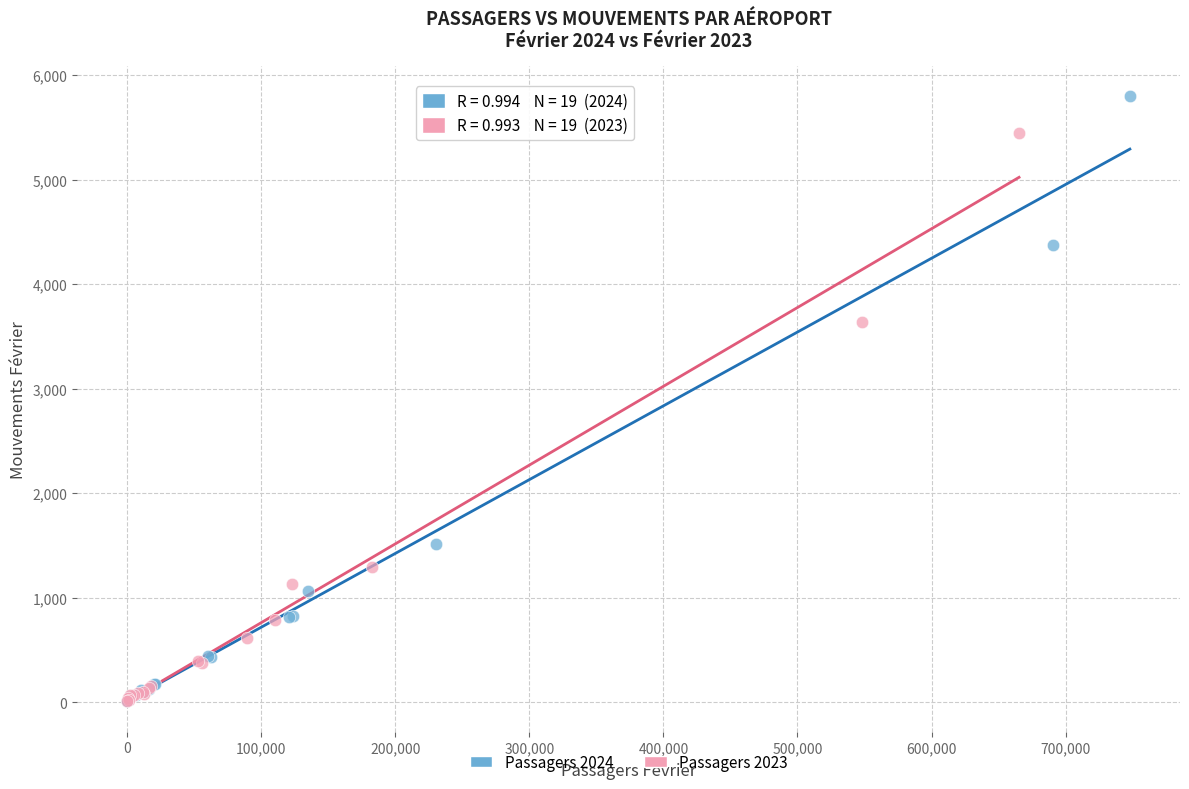

Which series contains the highest Y value?

Passagers 2024